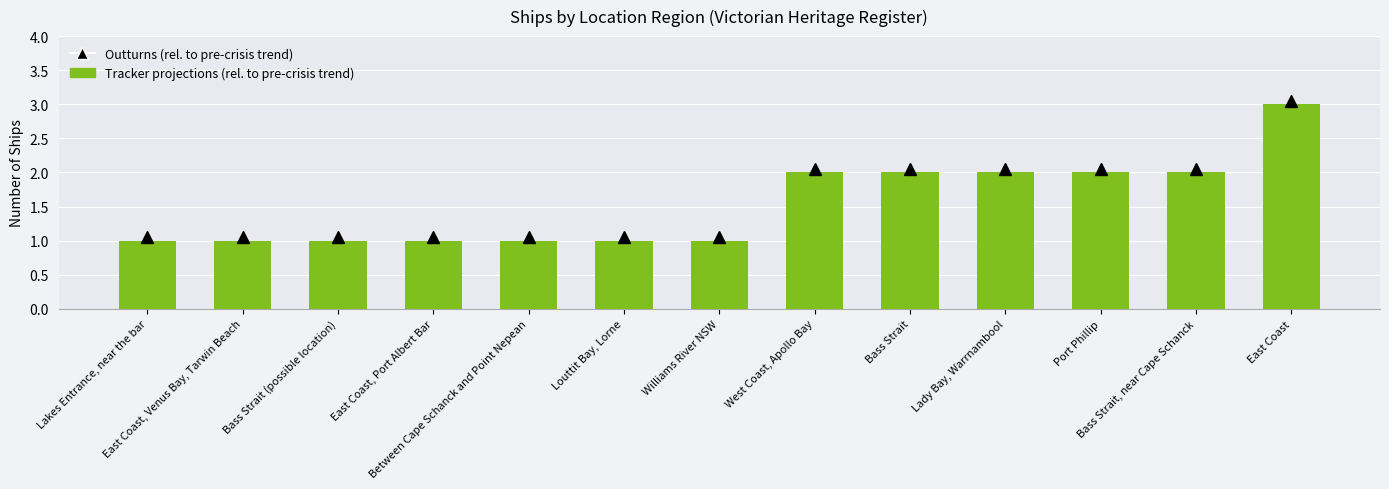

What position from the left is Lady Bay, Warrnambool?

10